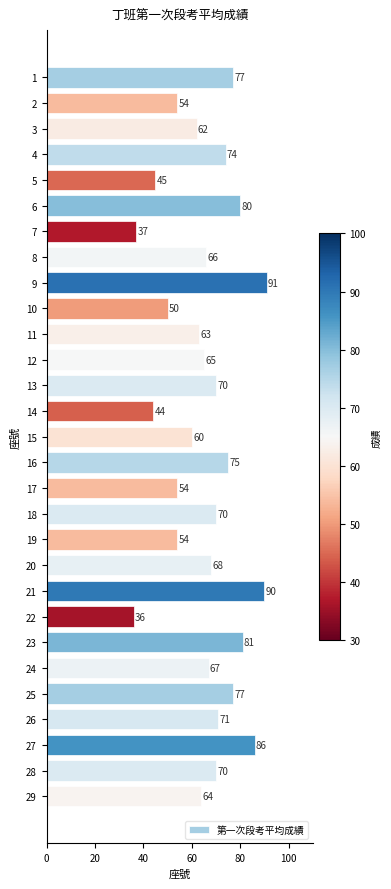

Reading top to bottom, transcribe all the data shown in this chart.

77	54	62	74	45	80	37	66	91	50	63	65	70	44	60	75	54	70	54	68	90	36	81	67	77	71	86	70	64